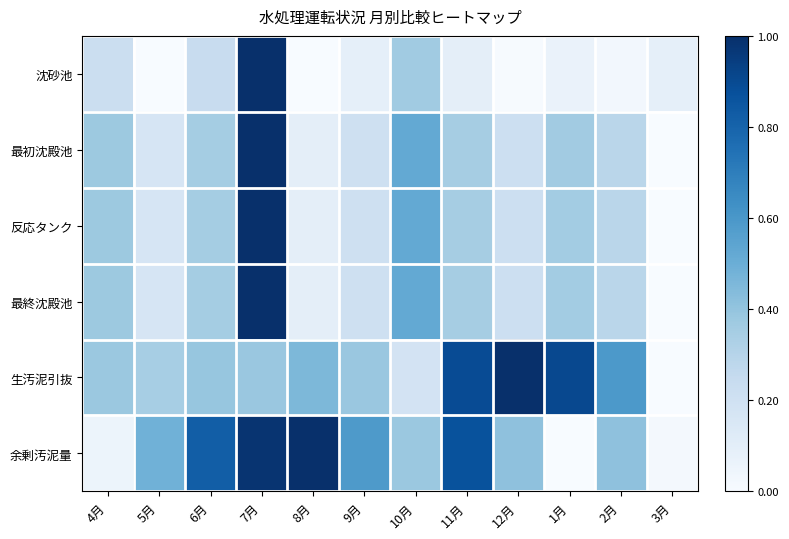

At 9月, list the series in order from smallest to largest.

沈砂池, 反応タンク, 最終沈殿池, 最初沈殿池, 生汚泥引抜, 余剰汚泥量